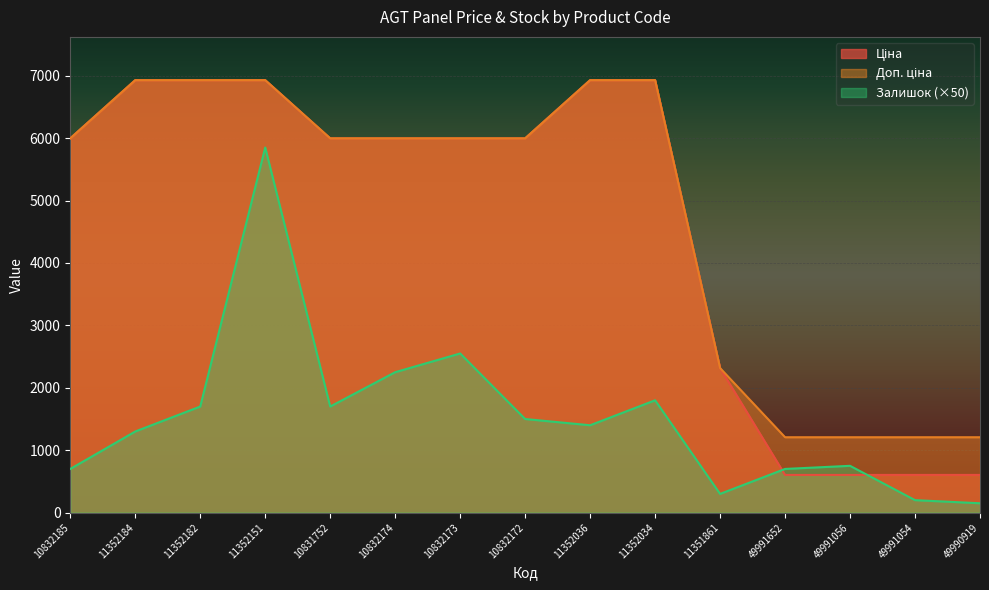

Reading left to right, extract all data points from this chart.

Ціна: 5996.8	6929.6	6929.6	6929.6	5996.8	5996.8	5996.8	5996.8	6929.6	6929.6	2315.9	604.2	604.2	604.2	604.2
Доп. ціна: 5996.8	6929.6	6929.6	6929.6	5996.8	5996.8	5996.8	5996.8	6929.6	6929.6	2316.0	1208.0	1208.0	1208.0	1208.0
Залишок: 700.0	1300.0	1700.0	5850.0	1700.0	2250.0	2550.0	1500.0	1400.0	1800.0	300.0	700.0	750.0	200.0	150.0